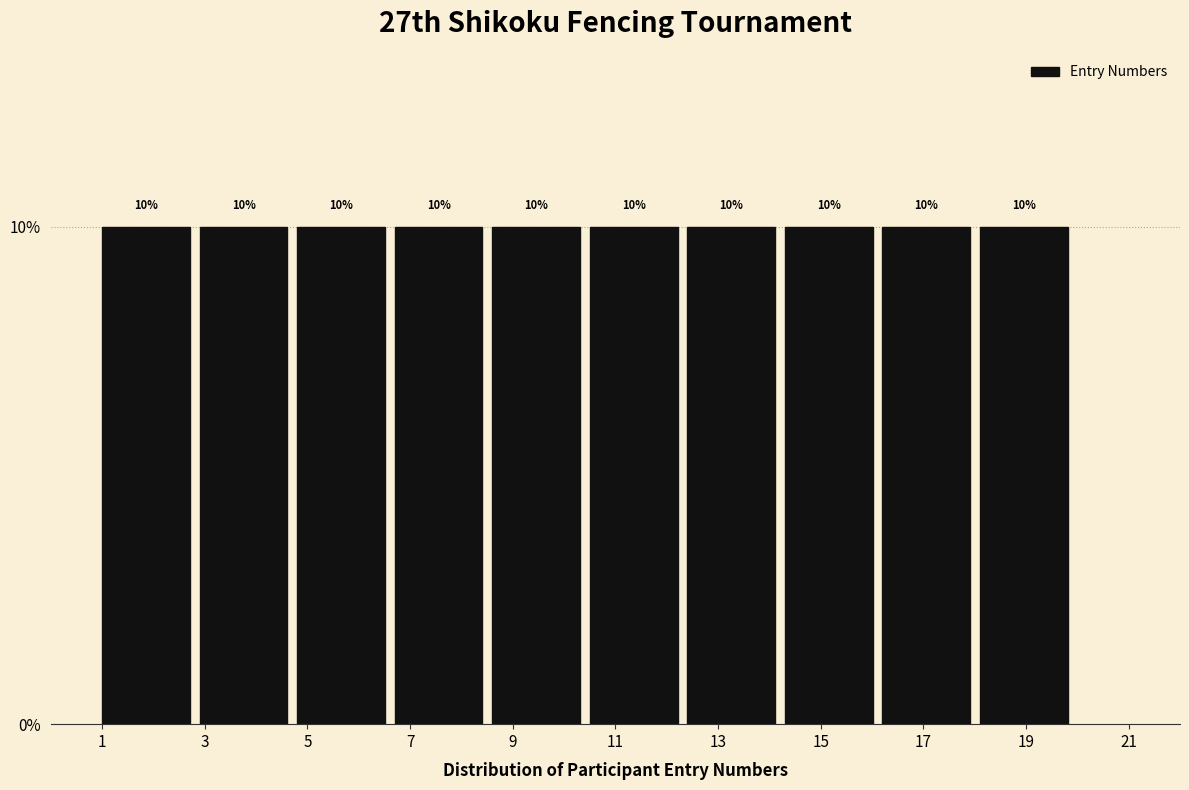

What is the height of the bar covering 12.4 to 14.3 on the x-axis? The bar edges are not printed on the chart, so give them approximately, as read against the axis.

10